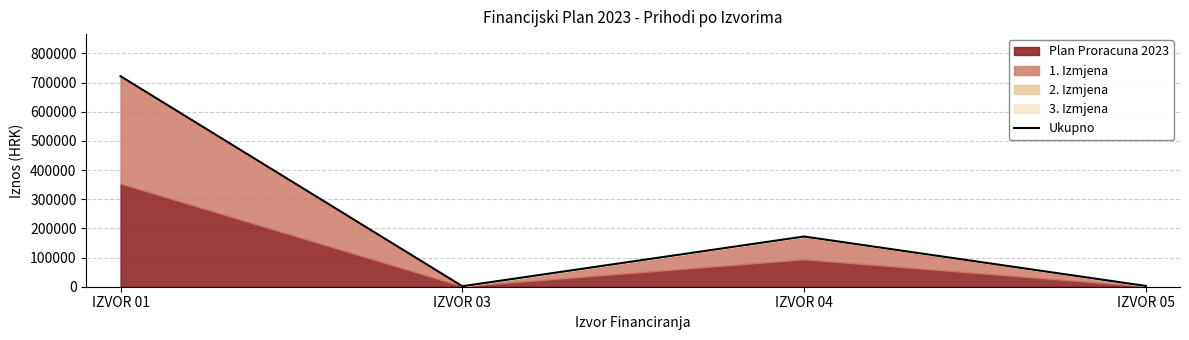

Where is the first local minimum?

IZVOR 03